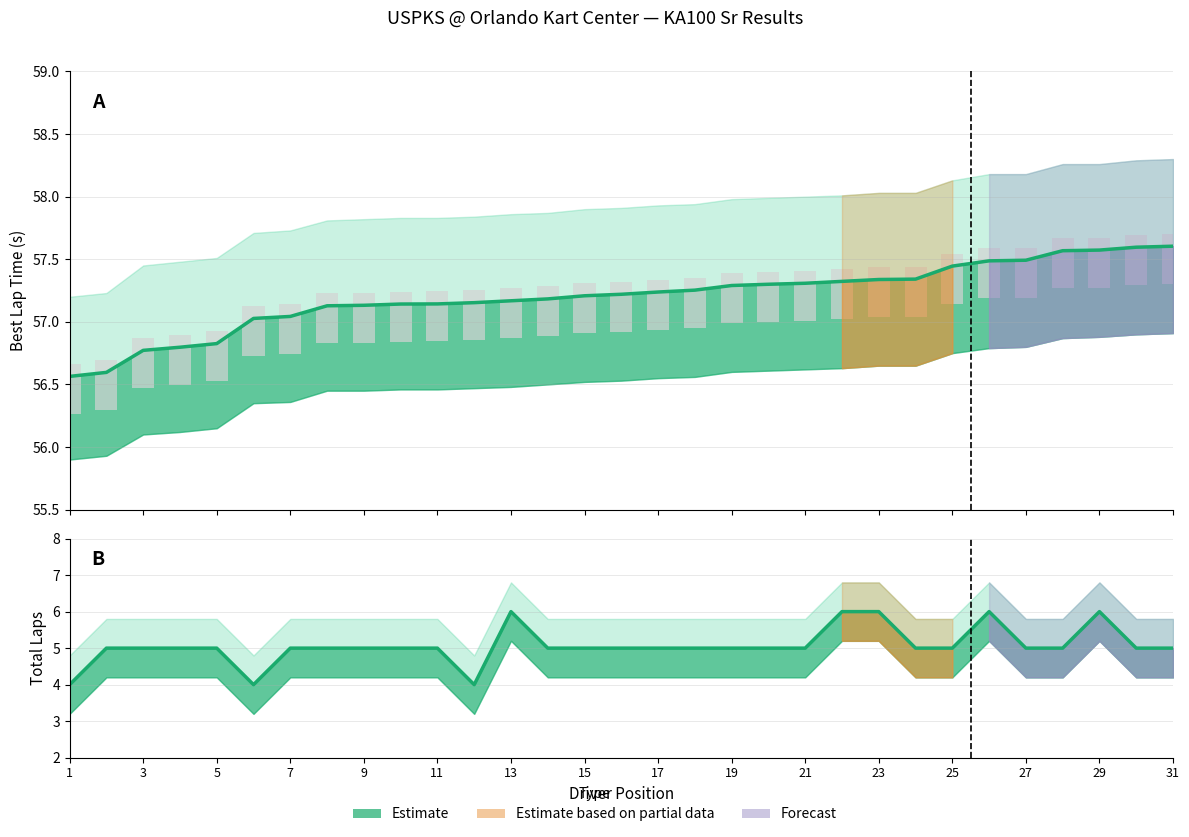

Rank the series by their maximum value, from lowest to highest.

Total Laps, Position, lower_estimate, Best Lap time, upper_estimate